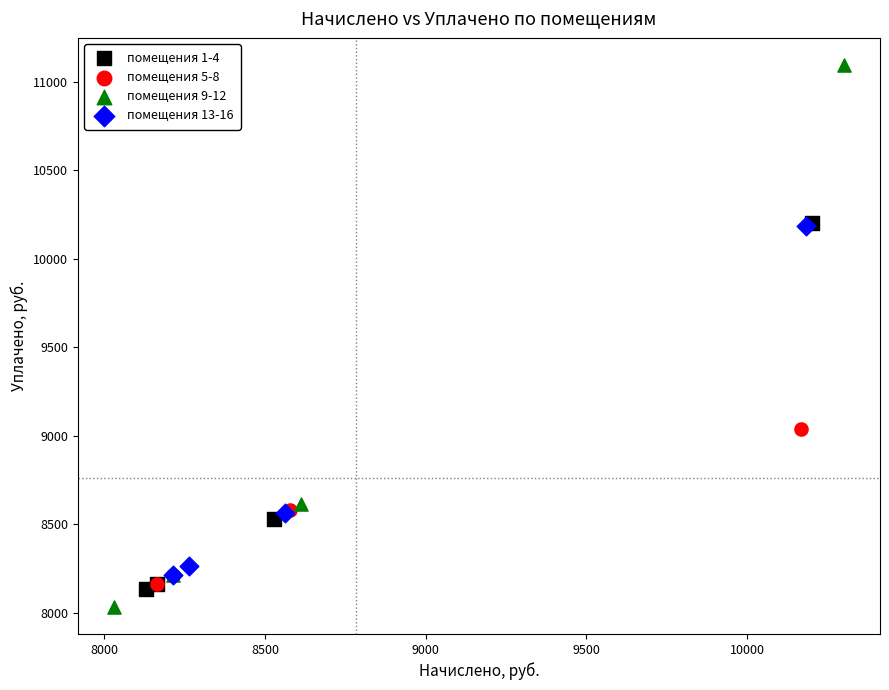

What are all the series names shown in the legend?

помещения 1-4, помещения 5-8, помещения 9-12, помещения 13-16